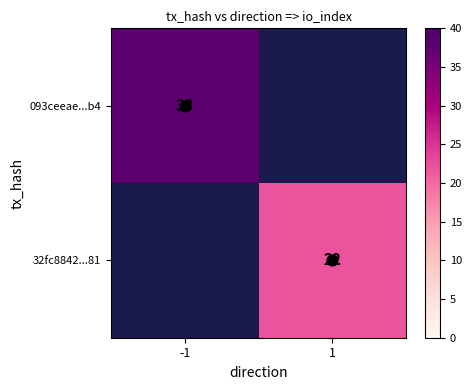

Rank the series at 1 from lowest to highest value.

093ceeae...b4, 32fc8842...81